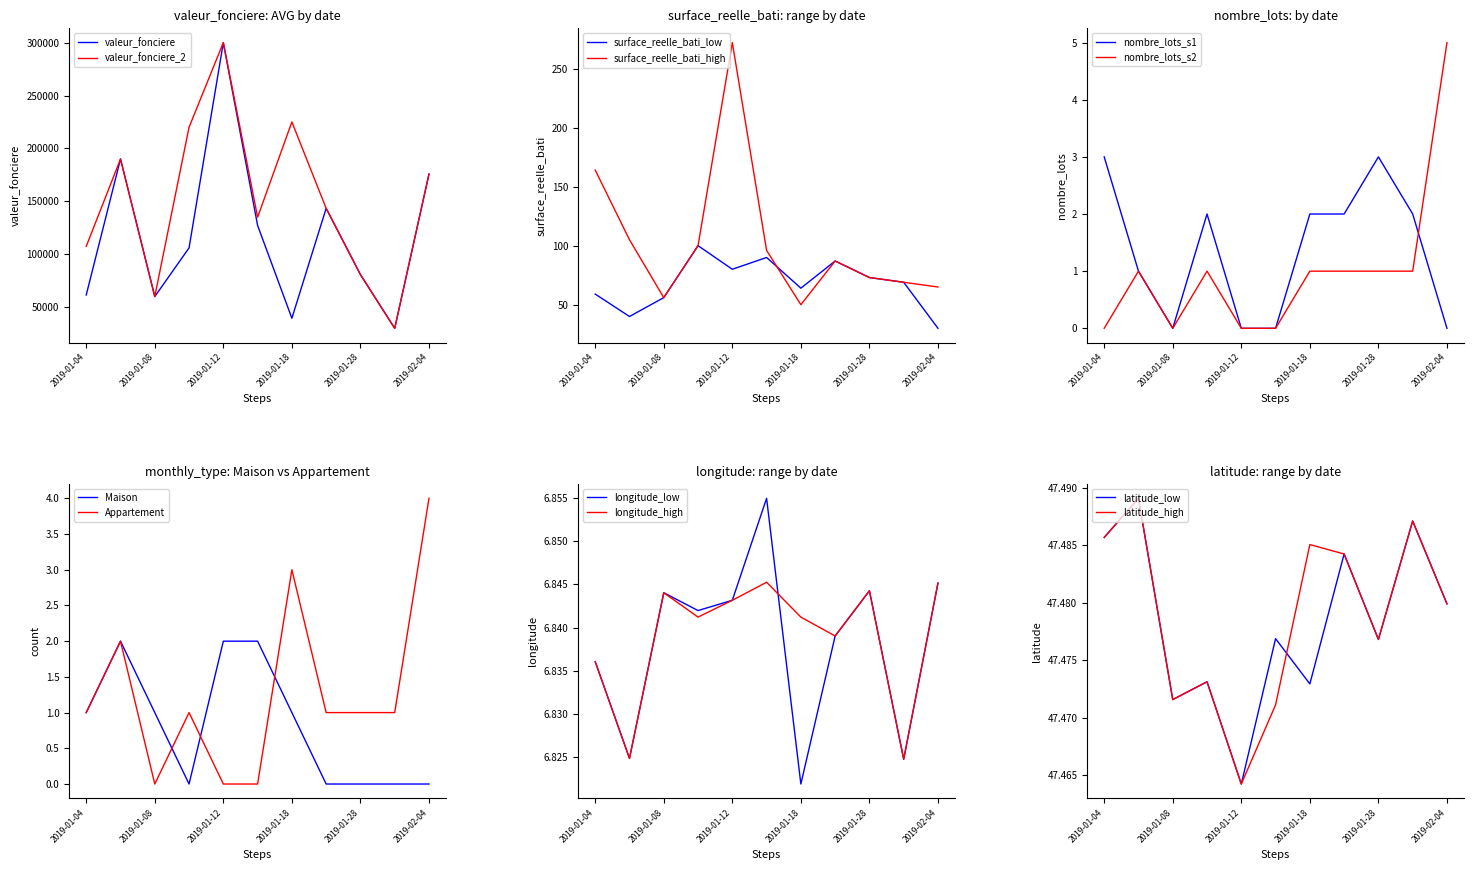

At which label is valeur_fonciere closest to 165000?

2019-02-04